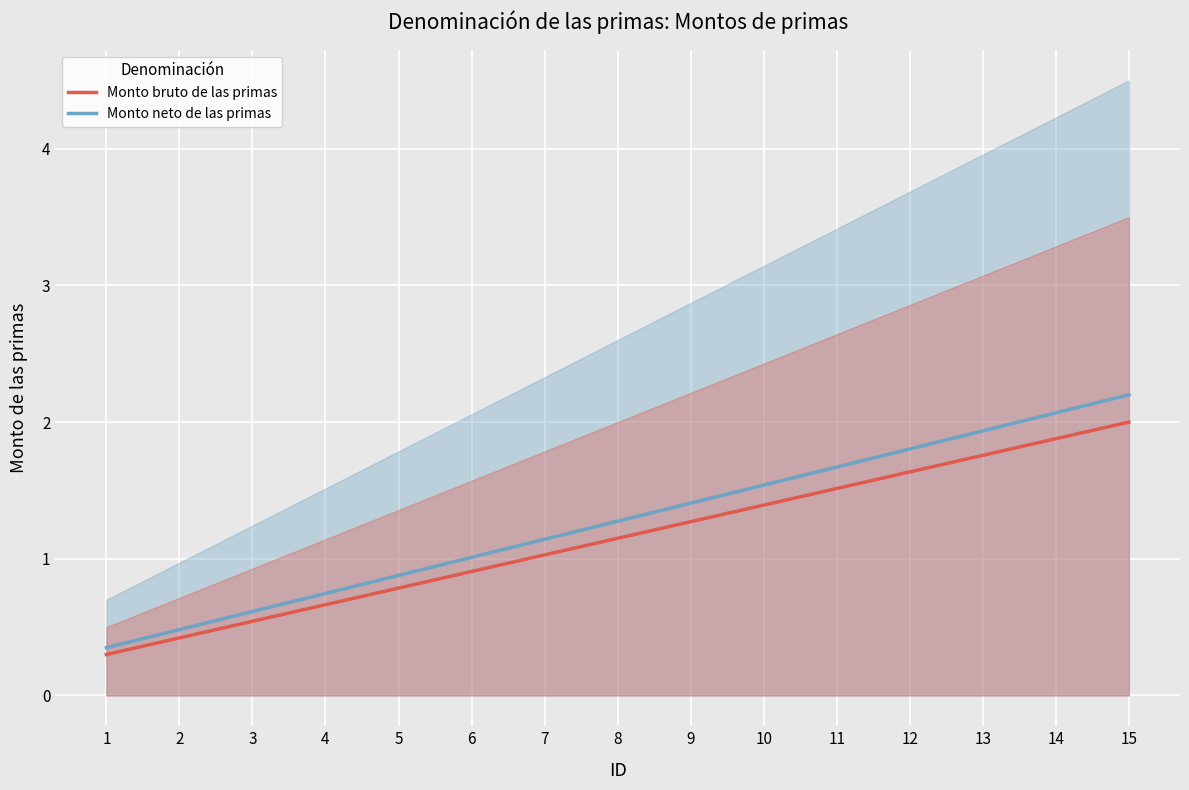

Reading left to right, what are all the values shown in this chart?

Monto bruto de las primas: 0.3	0.4	0.5	0.7	0.8	0.9	1.0	1.1	1.3	1.4	1.5	1.6	1.8	1.9	2.0
Monto neto de las primas: 0.3	0.5	0.6	0.7	0.9	1.0	1.1	1.3	1.4	1.5	1.7	1.8	1.9	2.1	2.2